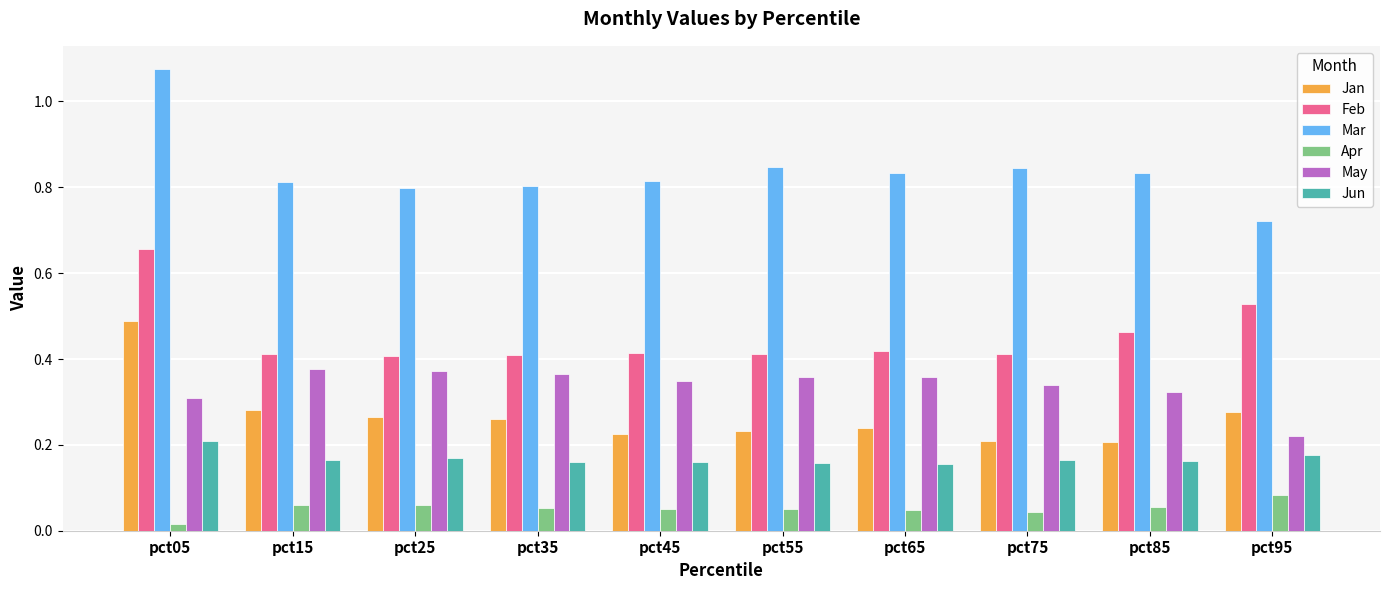

Which label corresponds to the largest value in the chart?

pct05